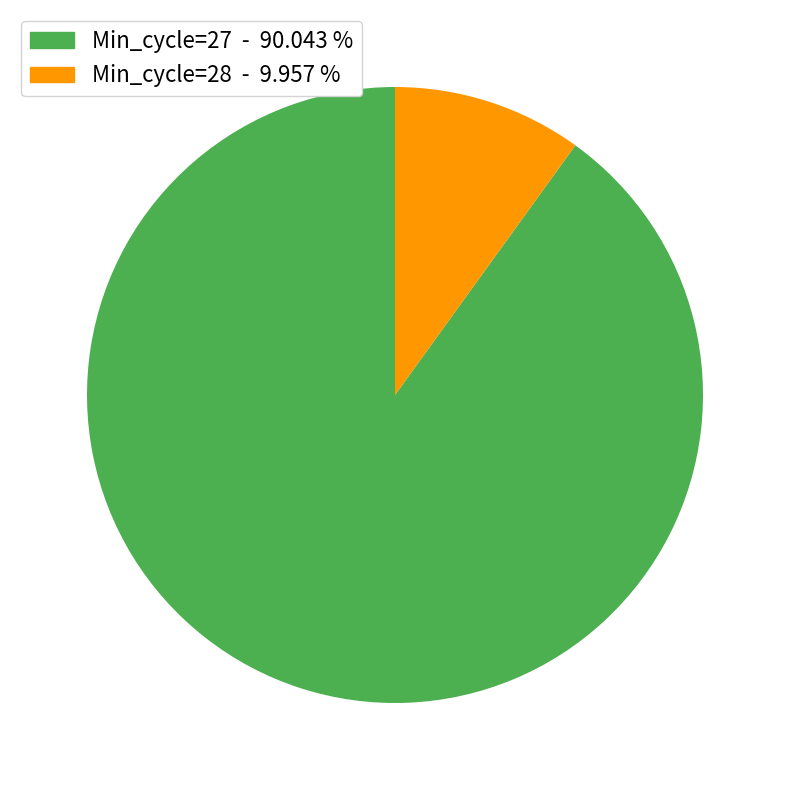

Is there any slice that represents more than half of the pie?

Yes